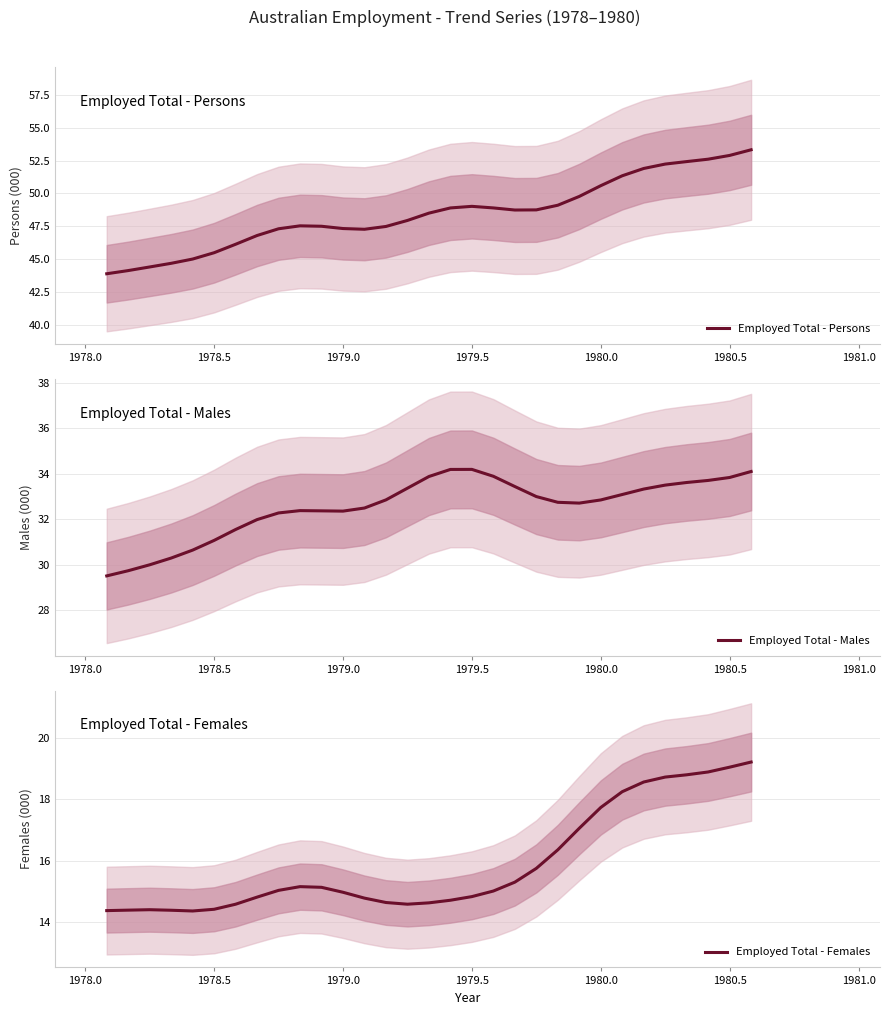

Which series has the largest total across all categories?

Employed Total - Persons